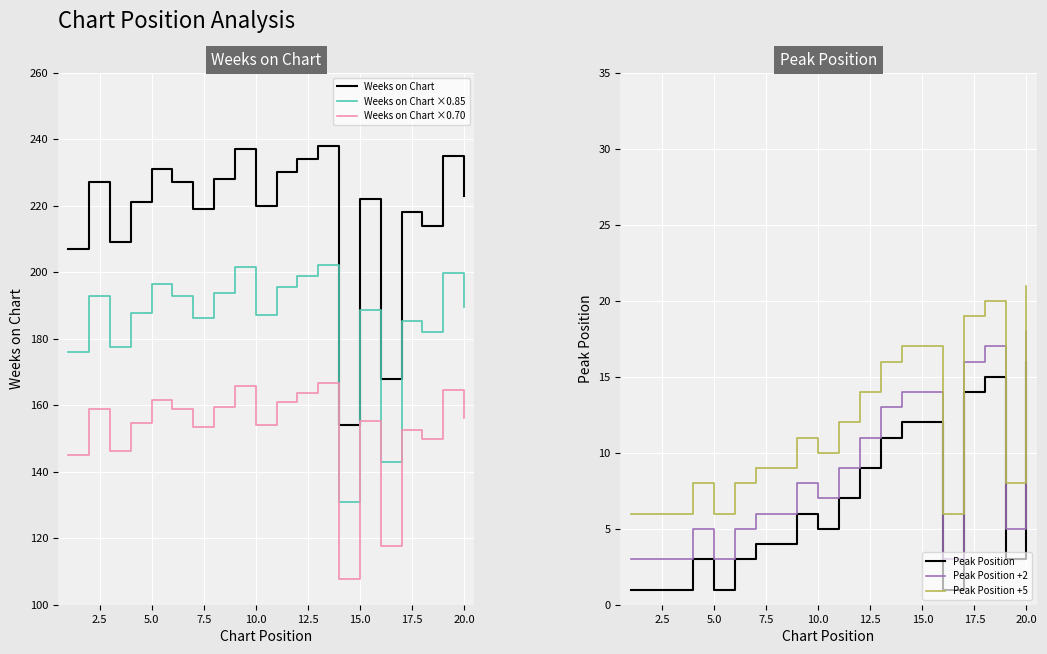

True or false: Peak Position +2 and Peak Position cross at least once.

False